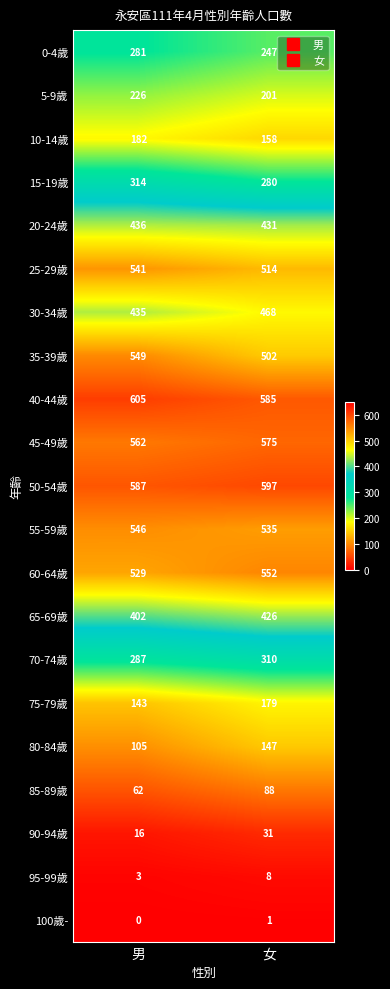

Rank the series at 女 from lowest to highest value.

100歲-, 95-99歲, 90-94歲, 85-89歲, 80-84歲, 10-14歲, 75-79歲, 5-9歲, 0-4歲, 15-19歲, 70-74歲, 65-69歲, 20-24歲, 30-34歲, 35-39歲, 25-29歲, 55-59歲, 60-64歲, 45-49歲, 40-44歲, 50-54歲